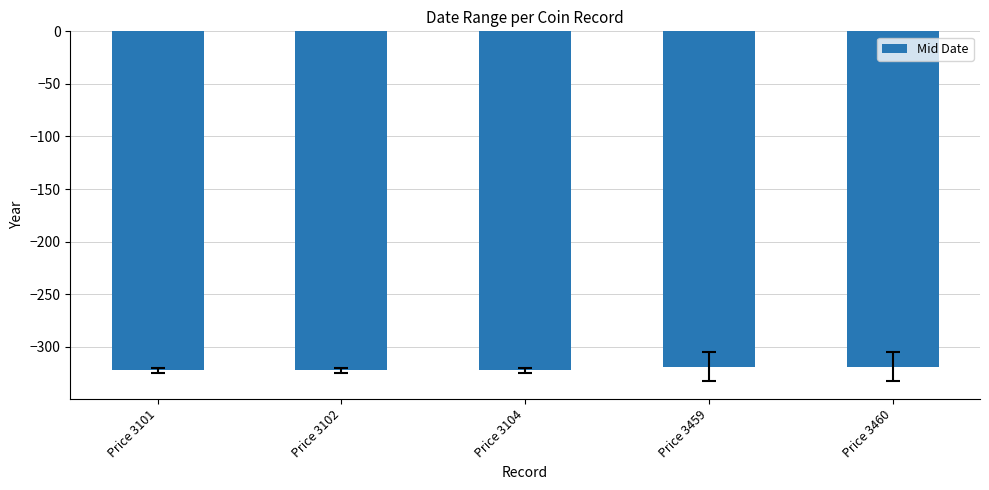

The chart shows a value of -319.0 at Price 3459. True or false?

True